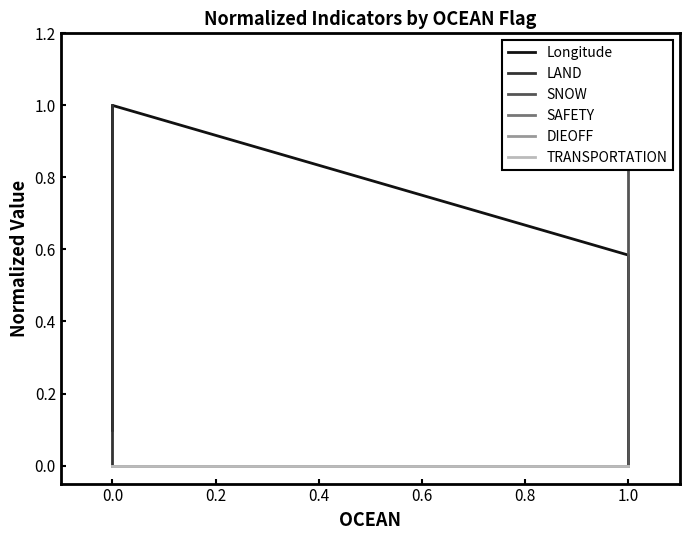

True or false: DIEOFF and LAND cross at least once.

False